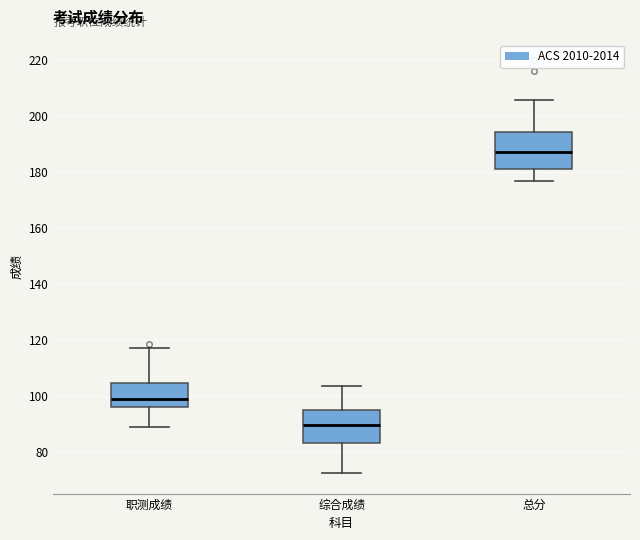

Reading left to right, read every box against the y-axis: the position of its median line, the range the box covers, and the ends of its whiskers. The values are not printed on the chart, so give them approximately, as read against the axis.

职测成绩: median 98, box 96 to 104, whiskers 90 to 118
综合成绩: median 90, box 84 to 96, whiskers 72 to 104
总分: median 188, box 182 to 194, whiskers 176 to 206